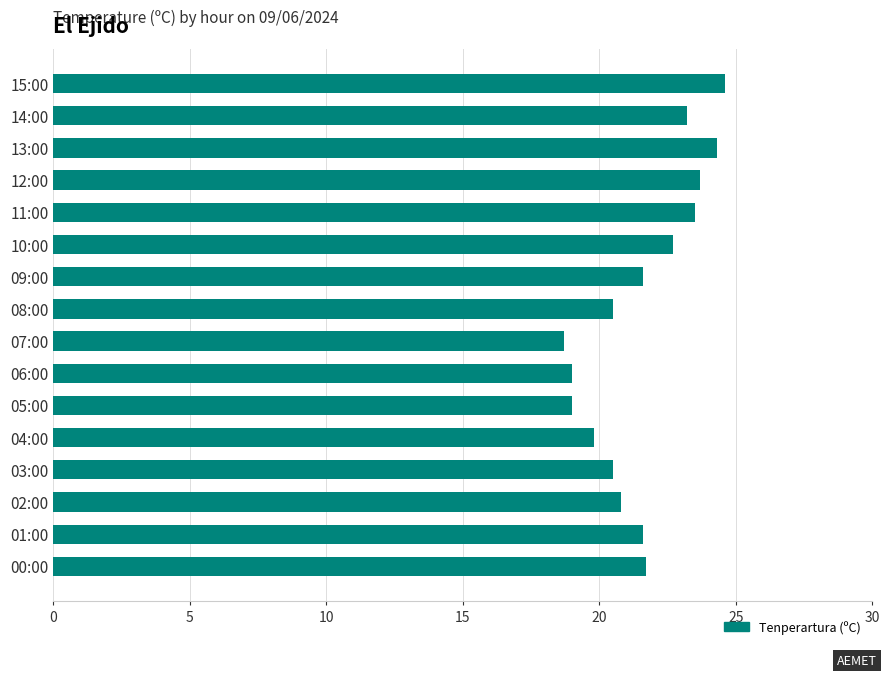

What is the label of the 10th bar from the top?

06:00